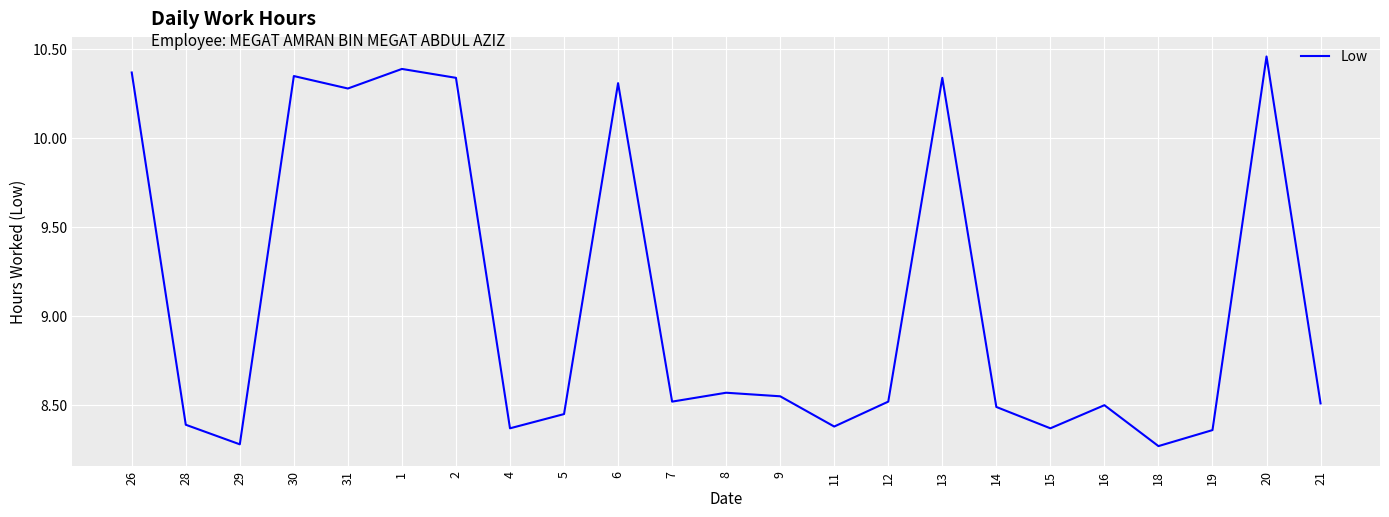

What is the sum of the values at 16 and 8?

17.1